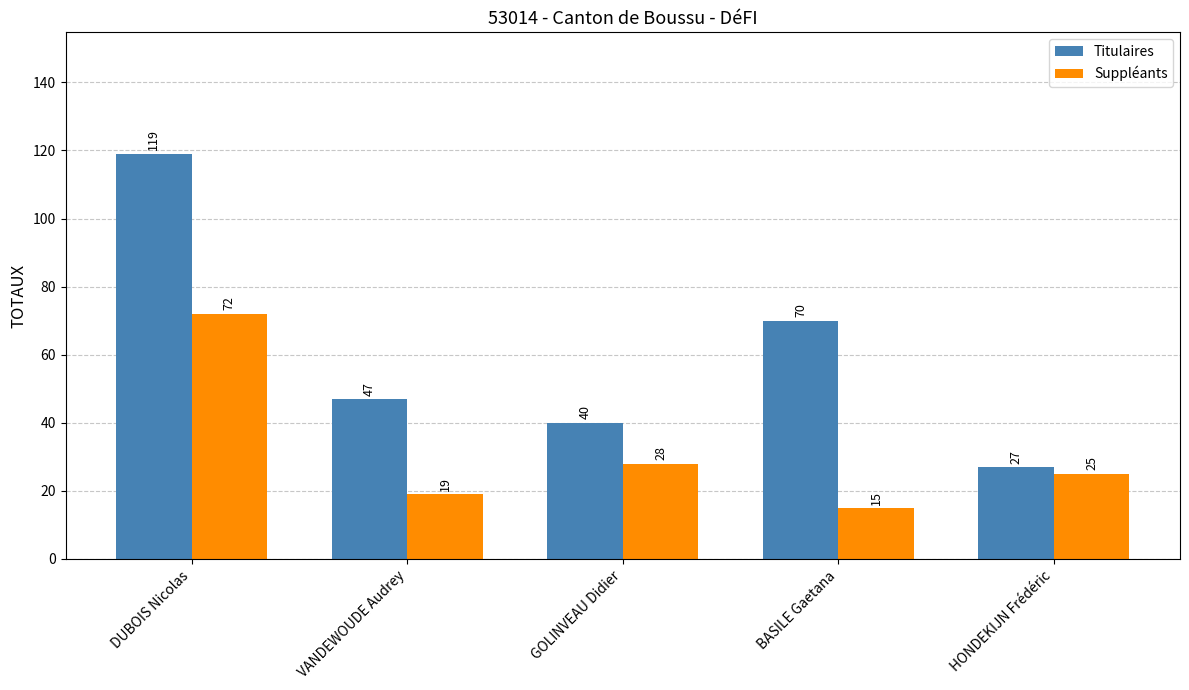

What is the sum of all Titulaires values?

303